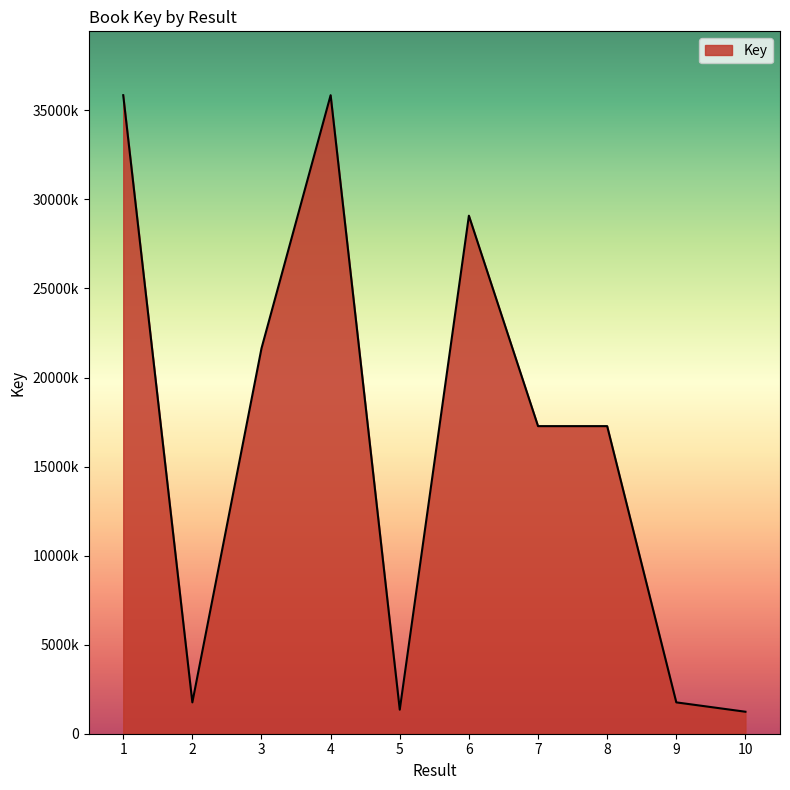

Does the chart display data point markers on the line(s)?

No